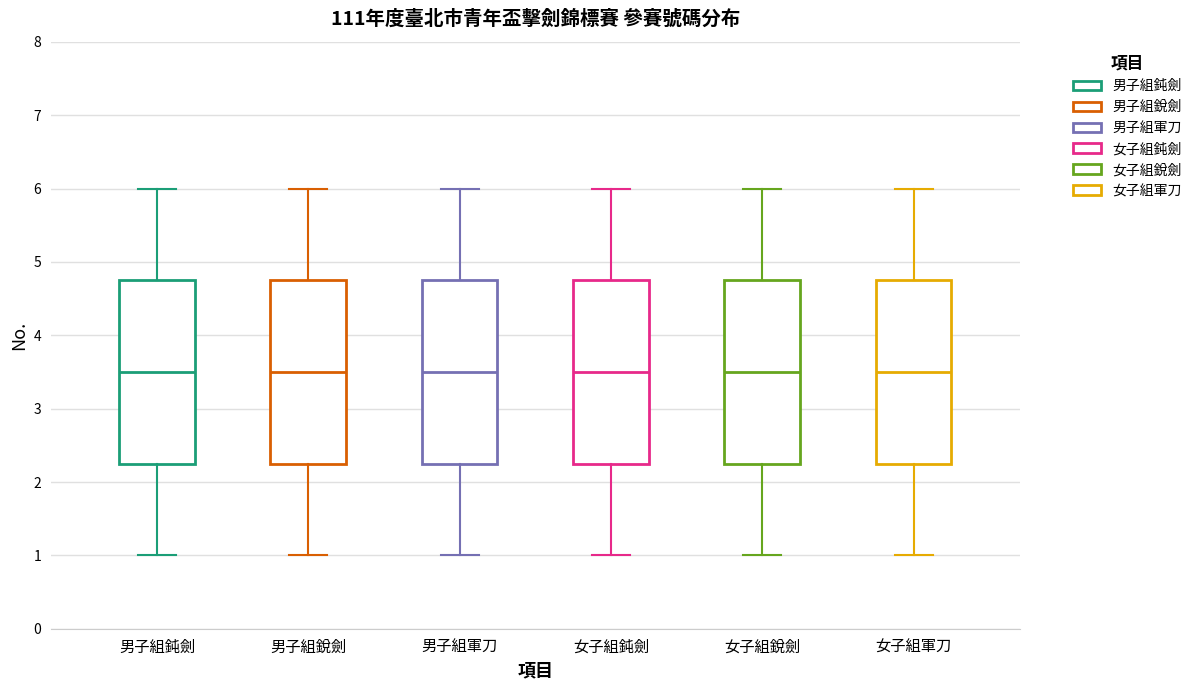

Reading left to right, read every box against the y-axis: the position of its median line, the range the box covers, and the ends of its whiskers. The values are not printed on the chart, so give them approximately, as read against the axis.

男子組鈍劍: median 3.5, box 2.3 to 4.8, whiskers 1.0 to 6.0
男子組銳劍: median 3.5, box 2.3 to 4.8, whiskers 1.0 to 6.0
男子組軍刀: median 3.5, box 2.3 to 4.8, whiskers 1.0 to 6.0
女子組鈍劍: median 3.5, box 2.3 to 4.8, whiskers 1.0 to 6.0
女子組銳劍: median 3.5, box 2.3 to 4.8, whiskers 1.0 to 6.0
女子組軍刀: median 3.5, box 2.3 to 4.8, whiskers 1.0 to 6.0